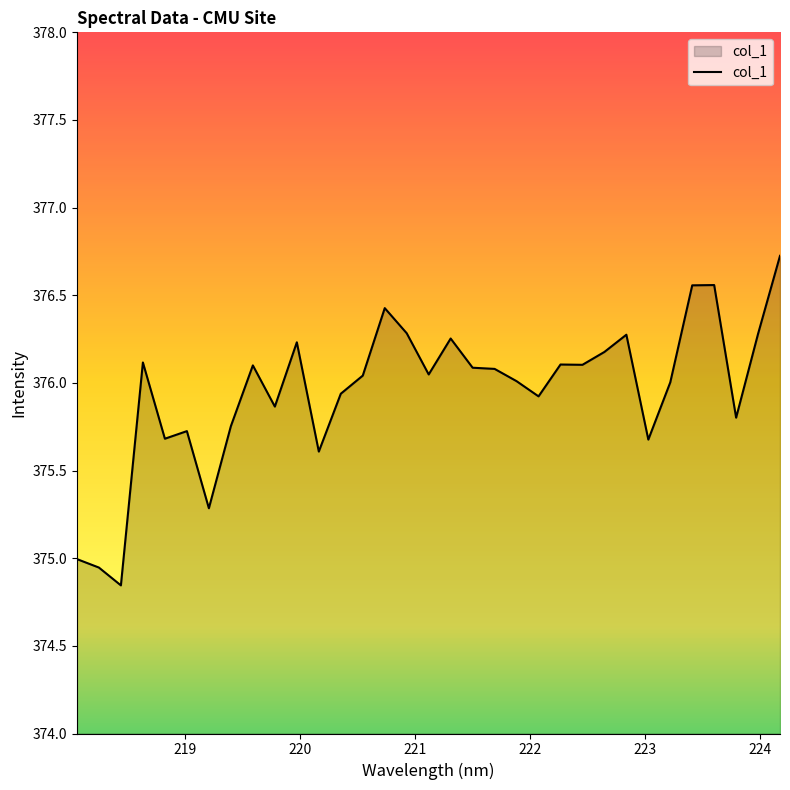

What is the difference between the maximum and minimum values?

1.9